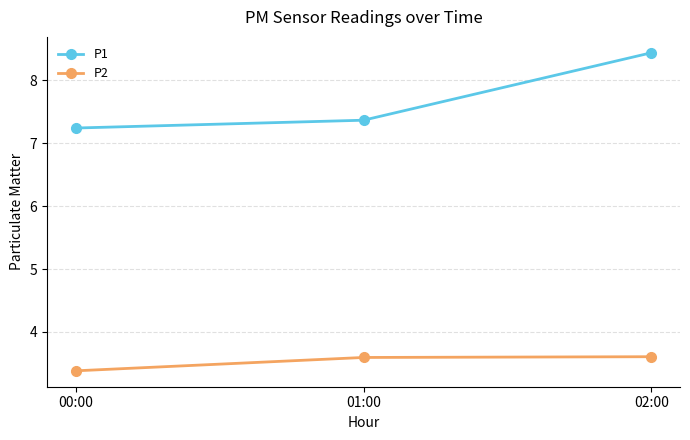

True or false: P1 has a value of 8.4 at 02:00.

True